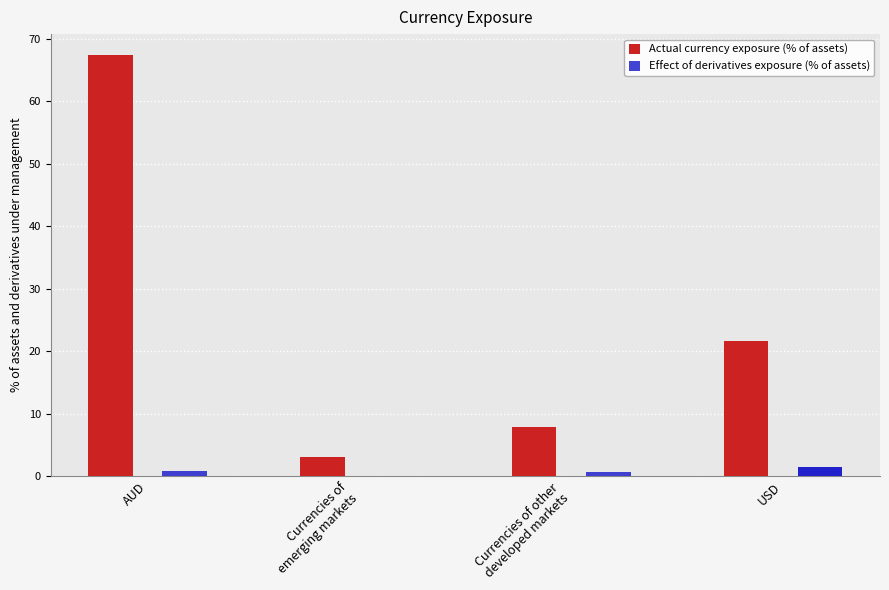

Are the bars horizontal?

No